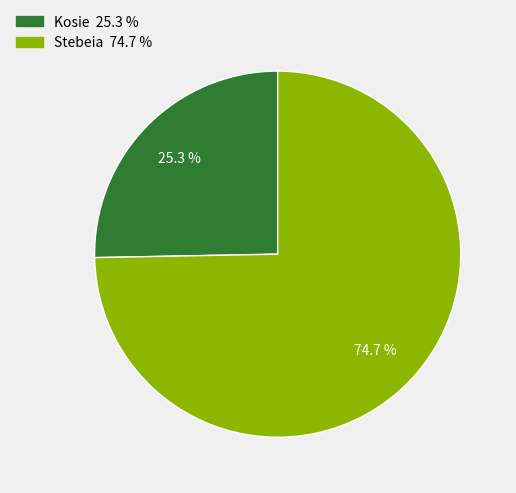

Which category has the smallest portion of the pie?

Kosie